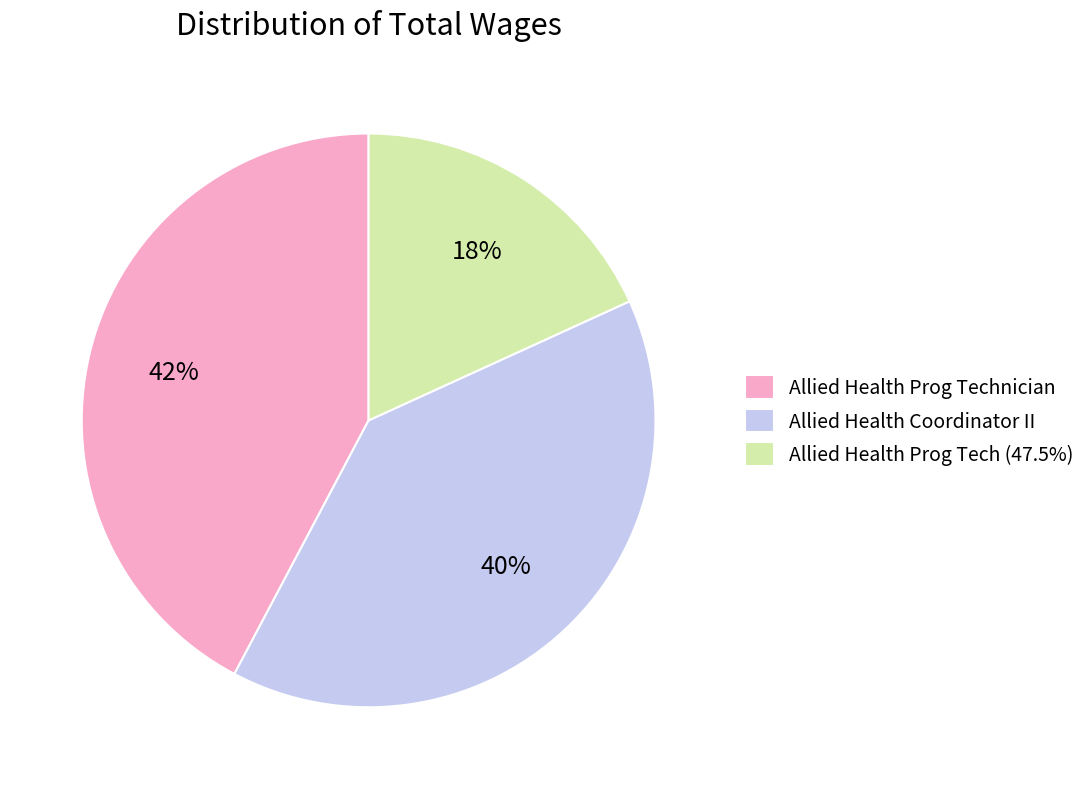

What is the ratio of the value at Allied Health Prog Tech (47.5%) to the value at Allied Health Coordinator II?

0.5